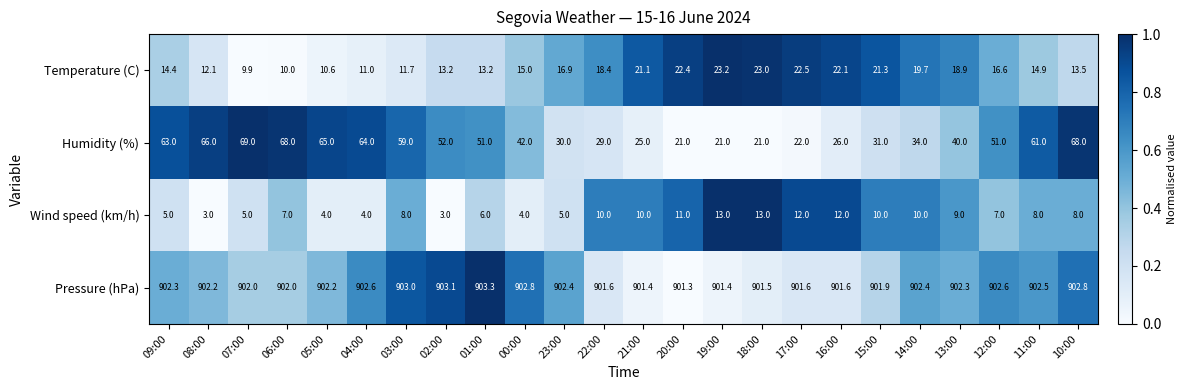

What is the total value across all series at 05:00?

981.8